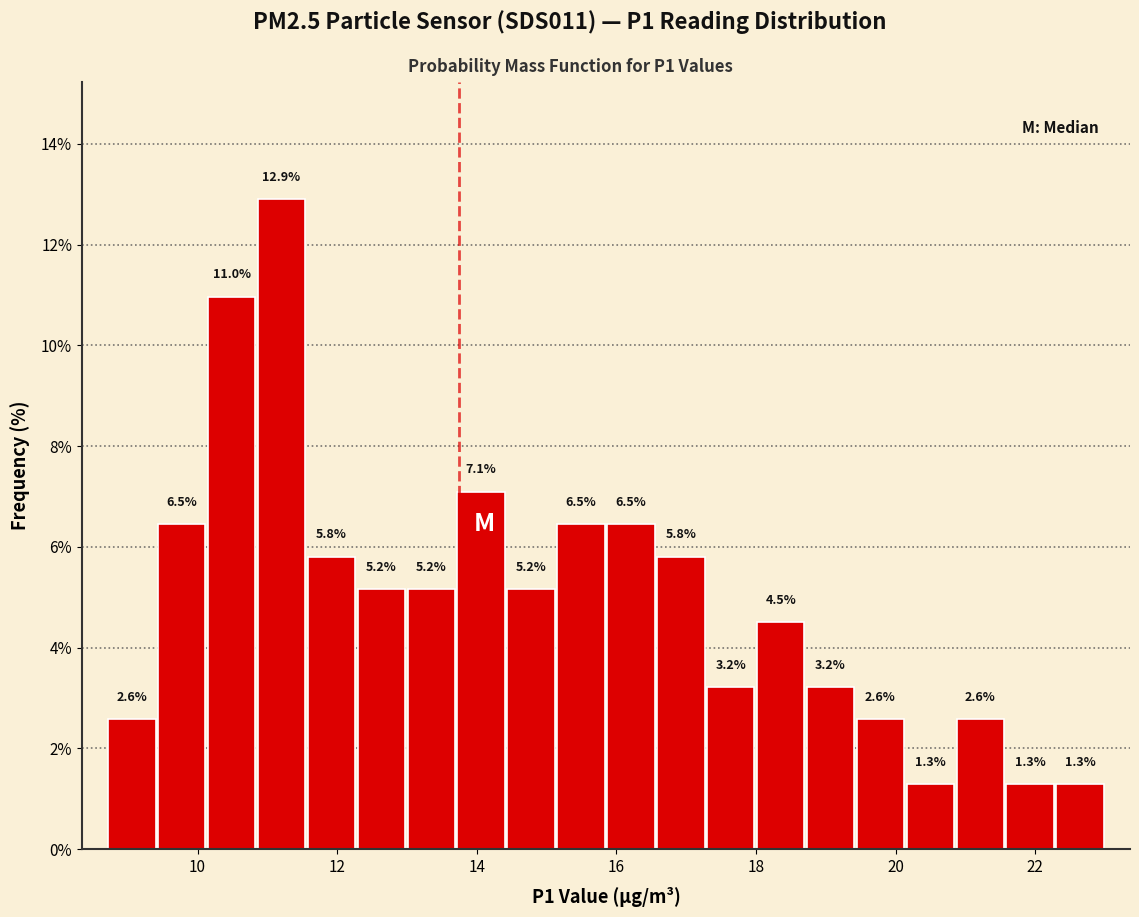

Around what value on the x-axis is the tallest bar? Give the approximate position of its centre, as read against the axis.

11.2